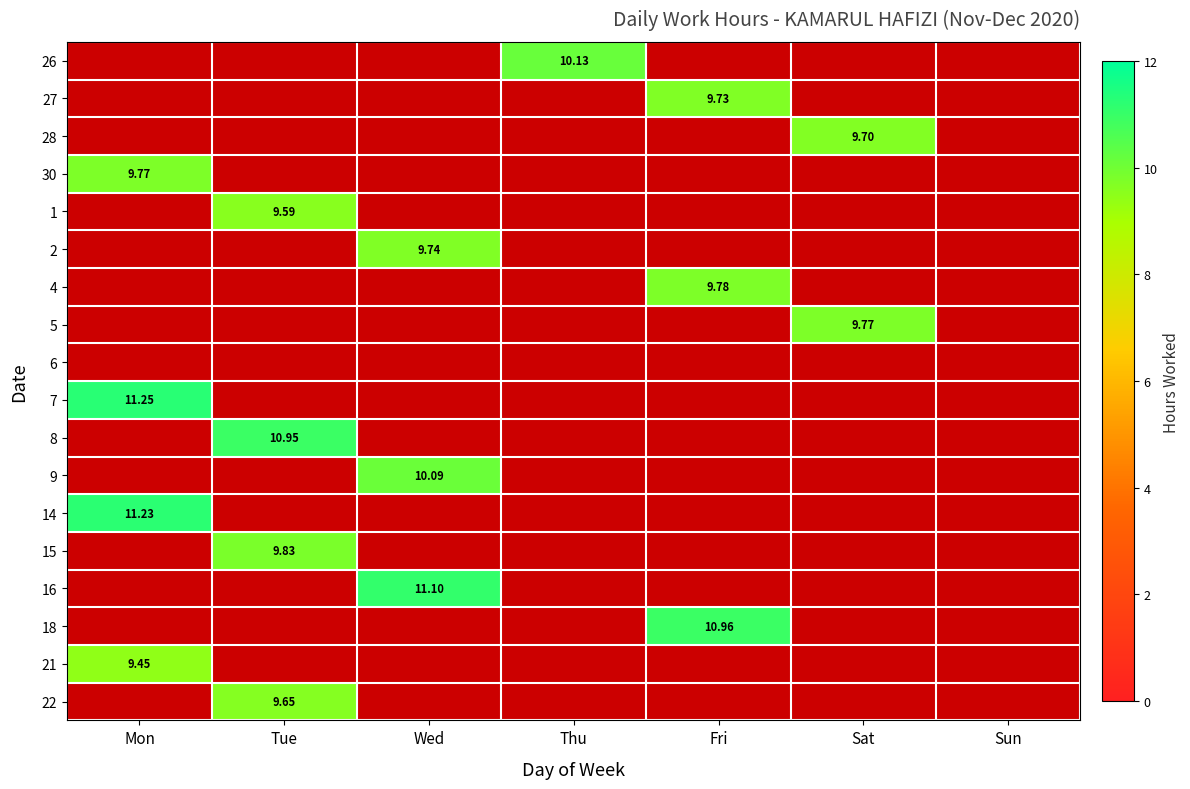

Is the value of 21 at Fri greater than the value of 15 at Mon?

No